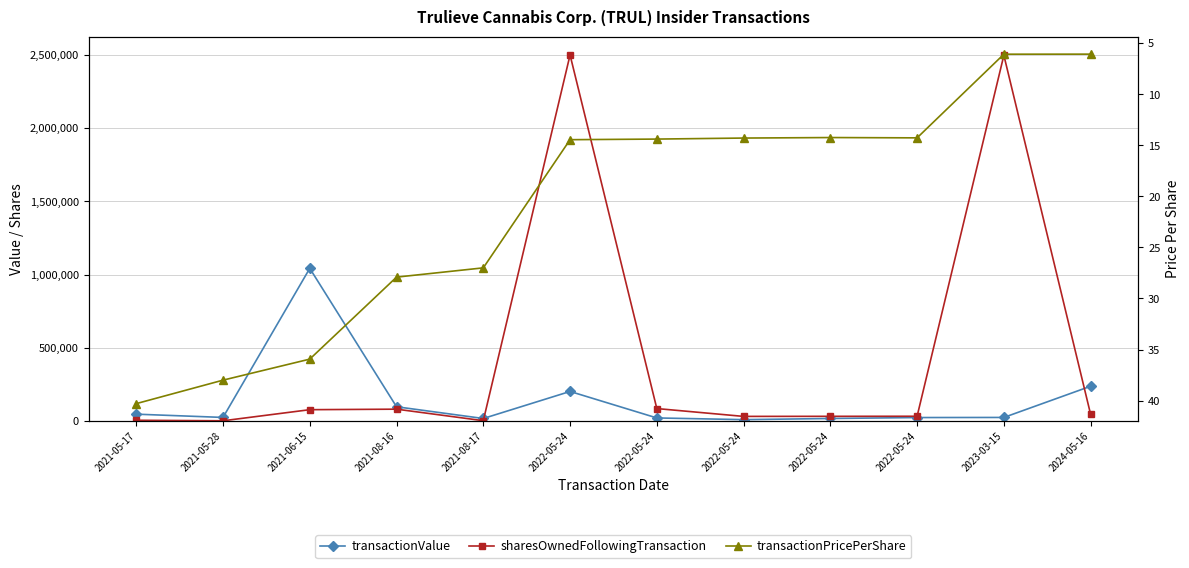

The sharesOwnedFollowingTransaction series shows 42217.6 at 2022-05-24. True or false?

False